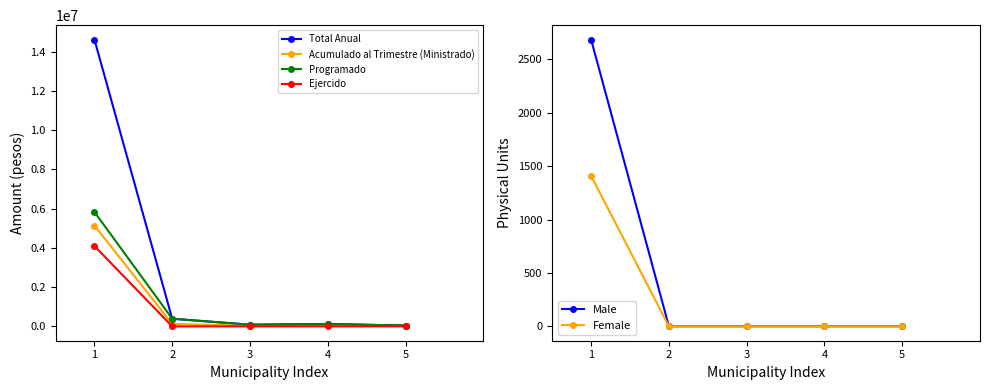

List the series in order of their peak value, lowest first.

Female, Male, Ejercido, Acumulado al Trimestre (Ministrado), Programado, Total Anual